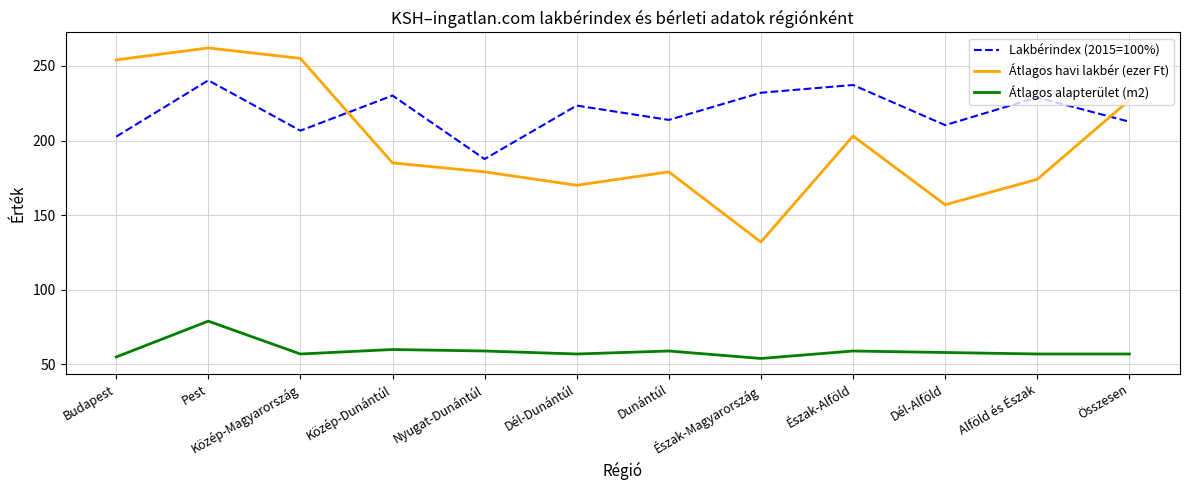

Where is the first local minimum for Átlagos havi lakbér (ezer Ft)?

Dél-Dunántúl